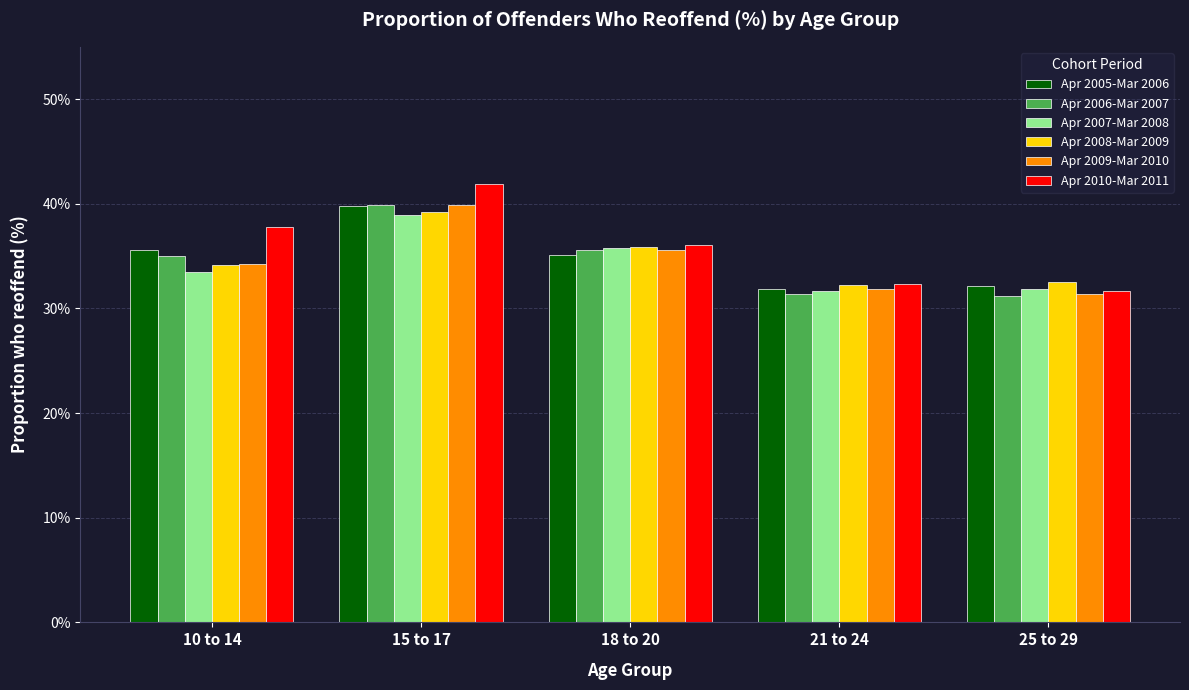

Which series has the widest spread of values?

Apr 2010-Mar 2011